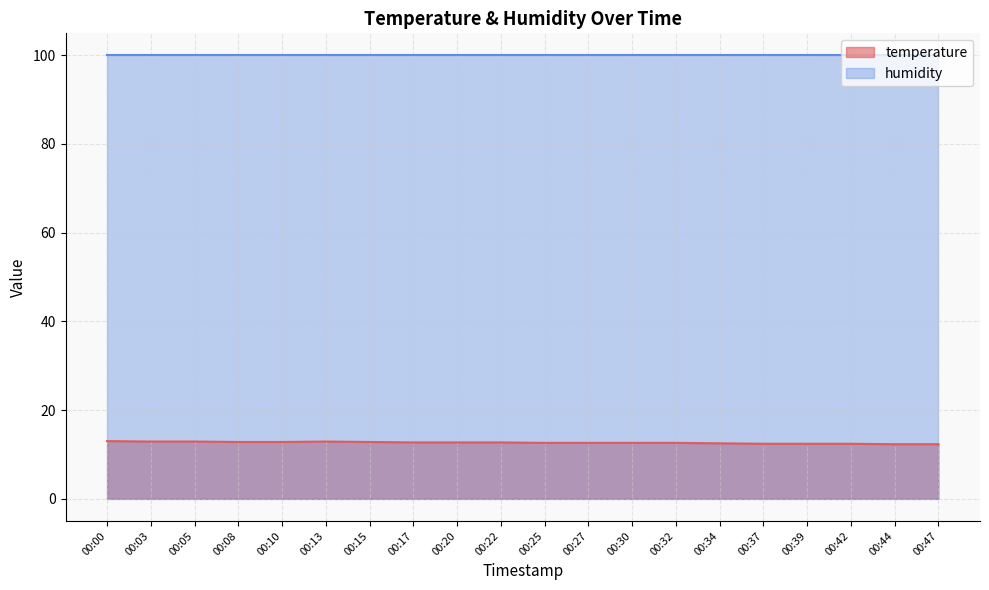

List the labels in order of value, largest first.

00:00, 00:03, 00:05, 00:13, 00:08, 00:10, 00:15, 00:17, 00:20, 00:22, 00:25, 00:27, 00:30, 00:32, 00:34, 00:37, 00:39, 00:42, 00:44, 00:47